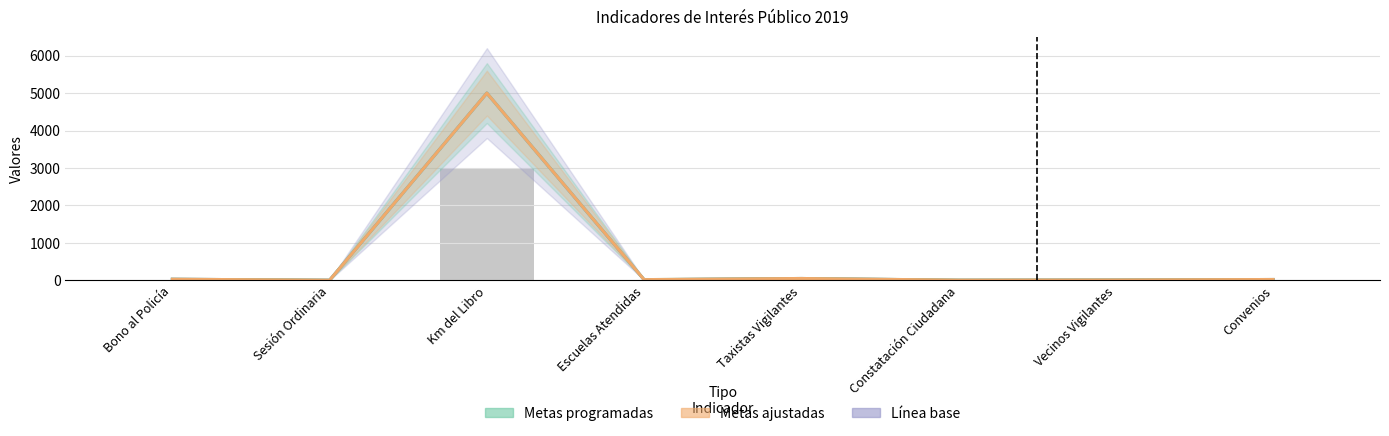

What position from the right is Bono al Policía?

8